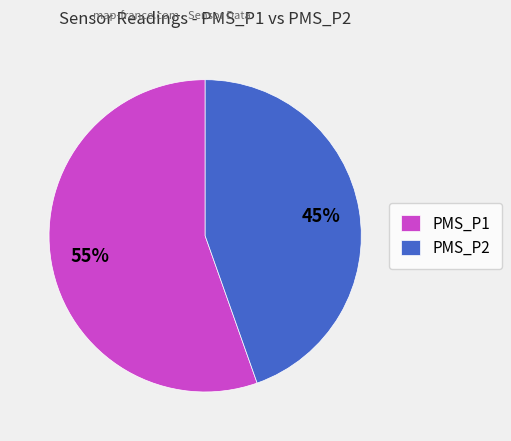

Is the sum of PMS_P2 and PMS_P1 greater than half?

Yes